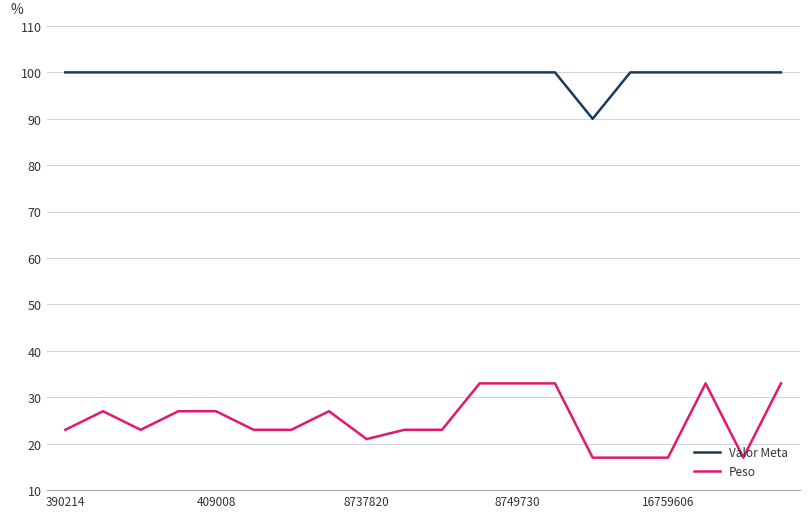

At how many categories does at least one series exceed 33?

20